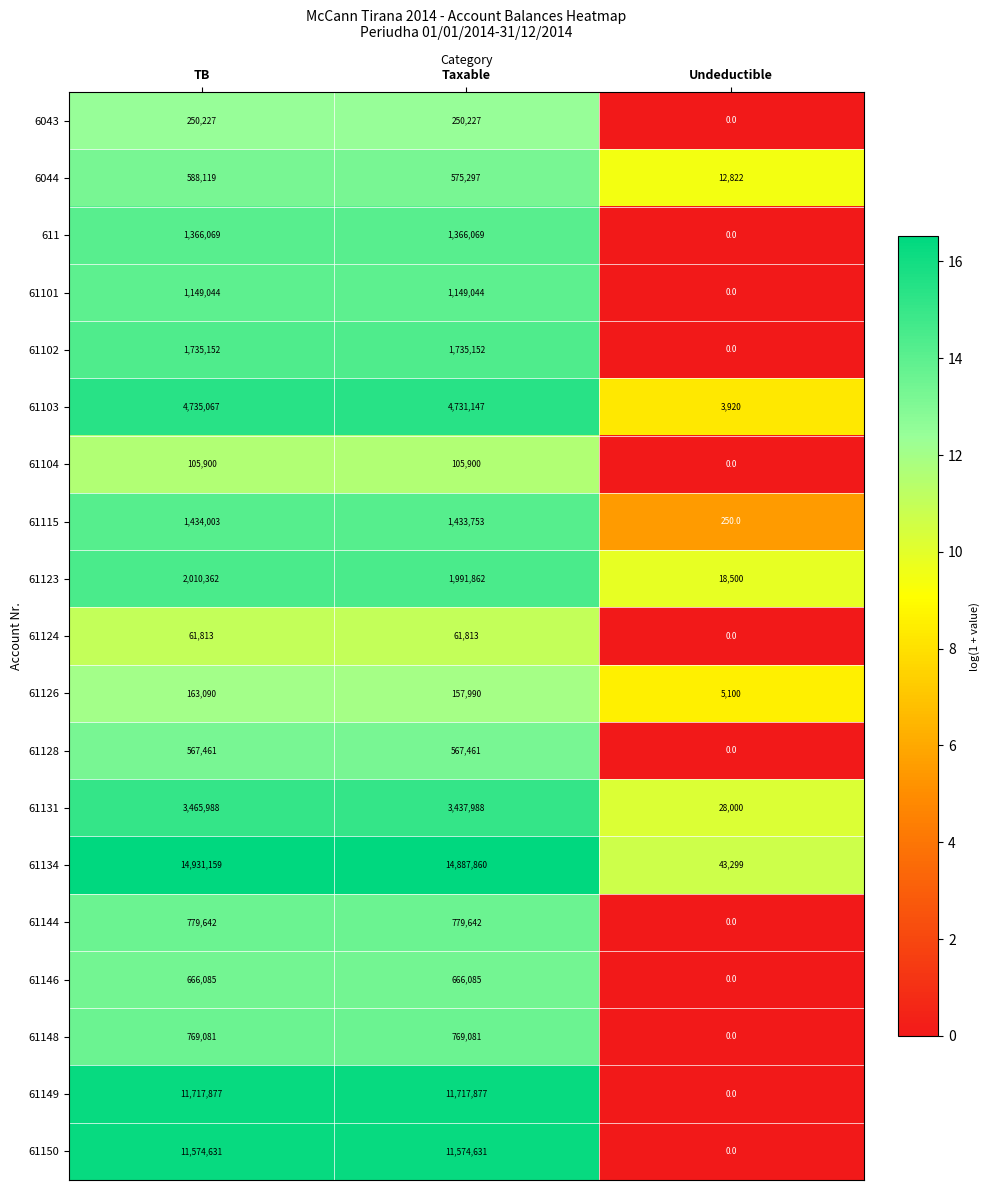

Is it true that 61148 equals 0 at Undeductible?

True